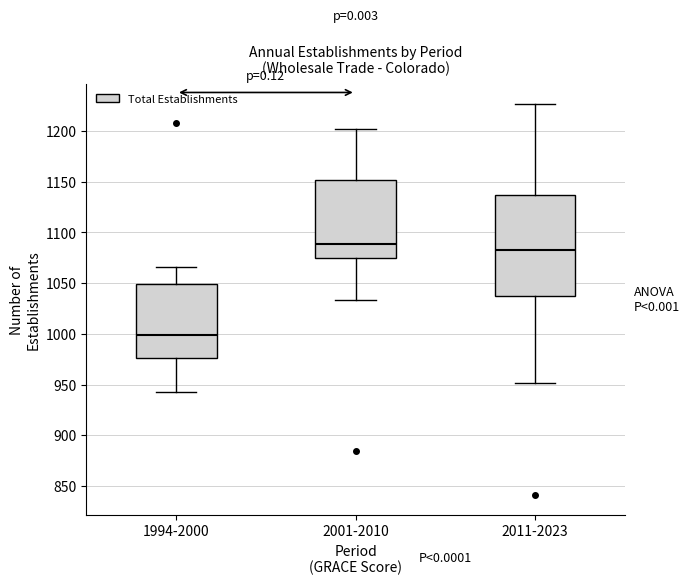

Which box's median line is the lowest?

1994-2000